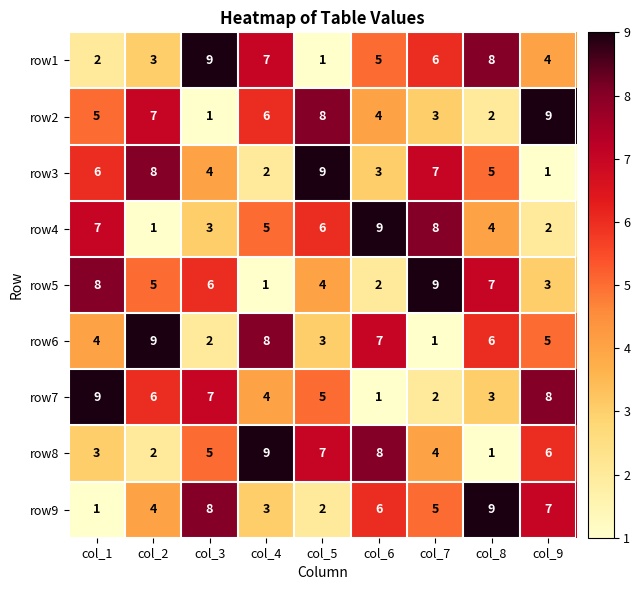

What is the sum of all row2 values?

45